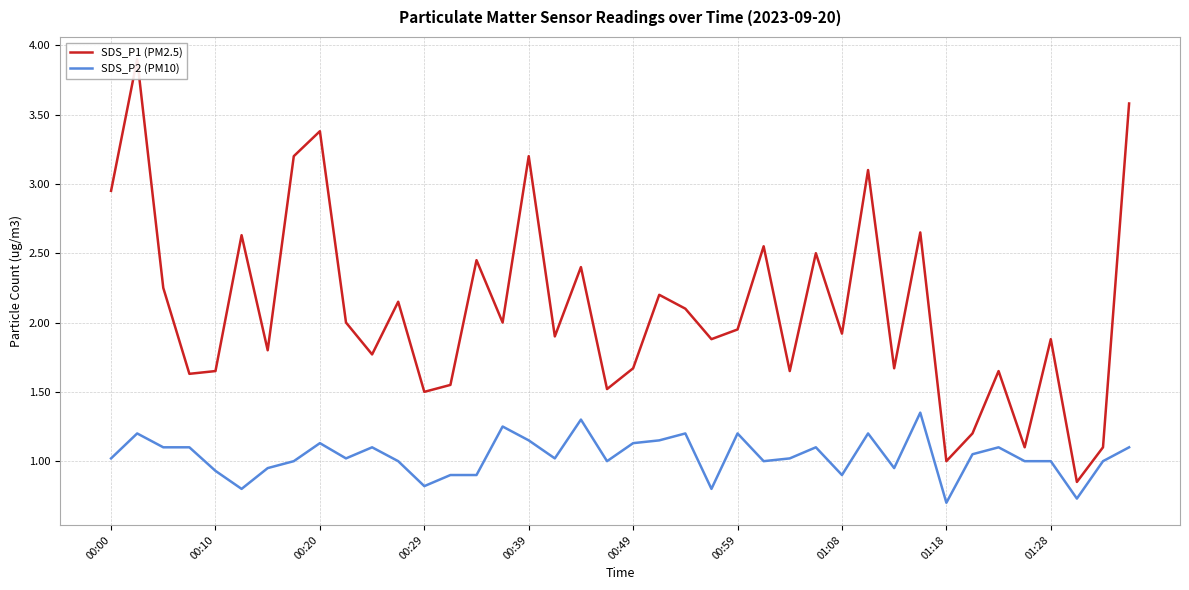

How many values in the SDS_P2 (PM10) series exceed 1?

22